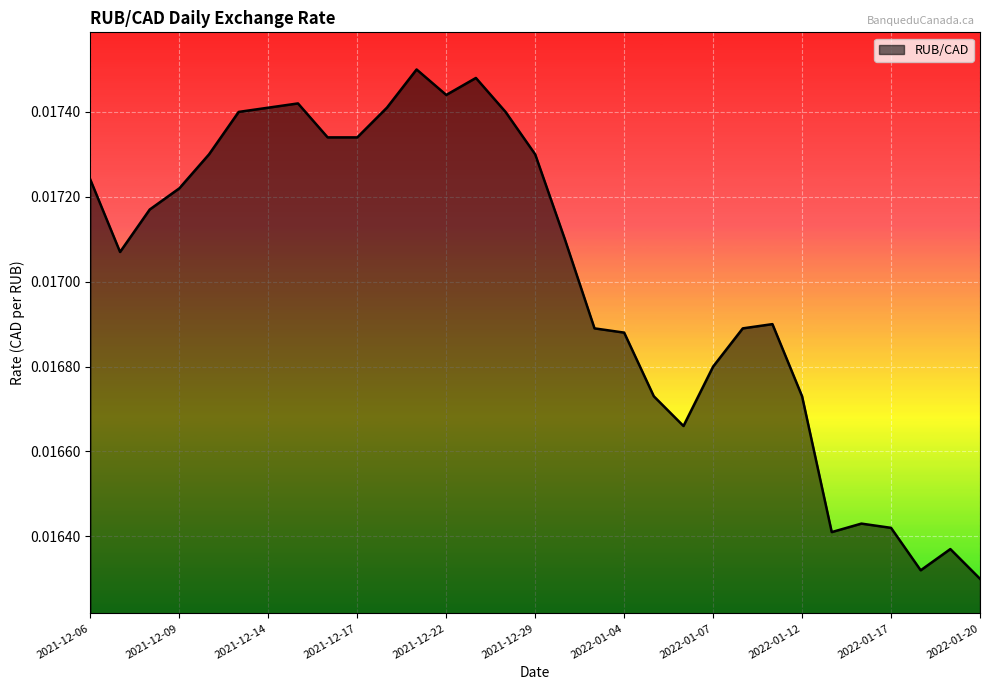

True or false: the data has more than 1 interior local peaks.

True